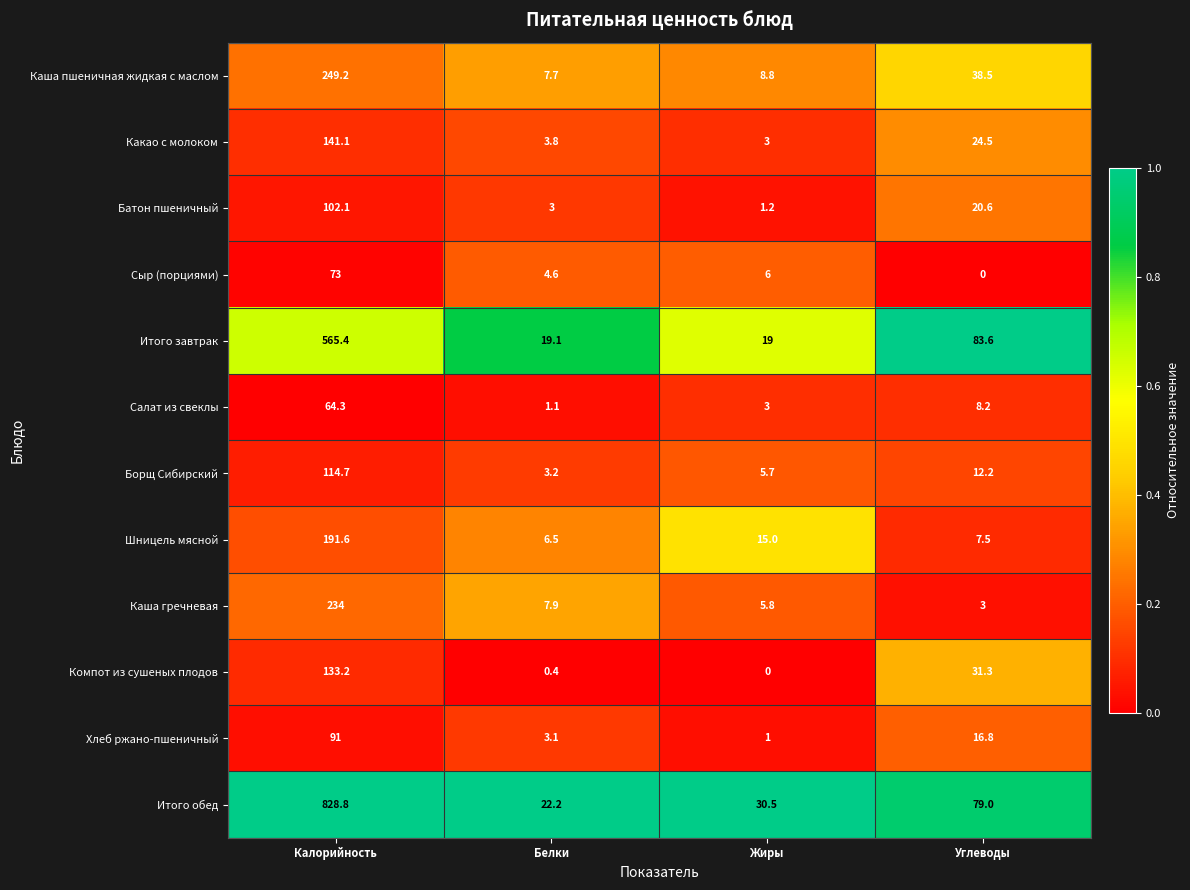

Rank the series by their maximum value, from highest to lowest.

Итого обед, Итого завтрак, Каша пшеничная жидкая с маслом, Каша гречневая, Шницель мясной, Какао с молоком, Компот из сушеных плодов, Борщ Сибирский, Батон пшеничный, Хлеб ржано-пшеничный, Сыр (порциями), Салат из свеклы